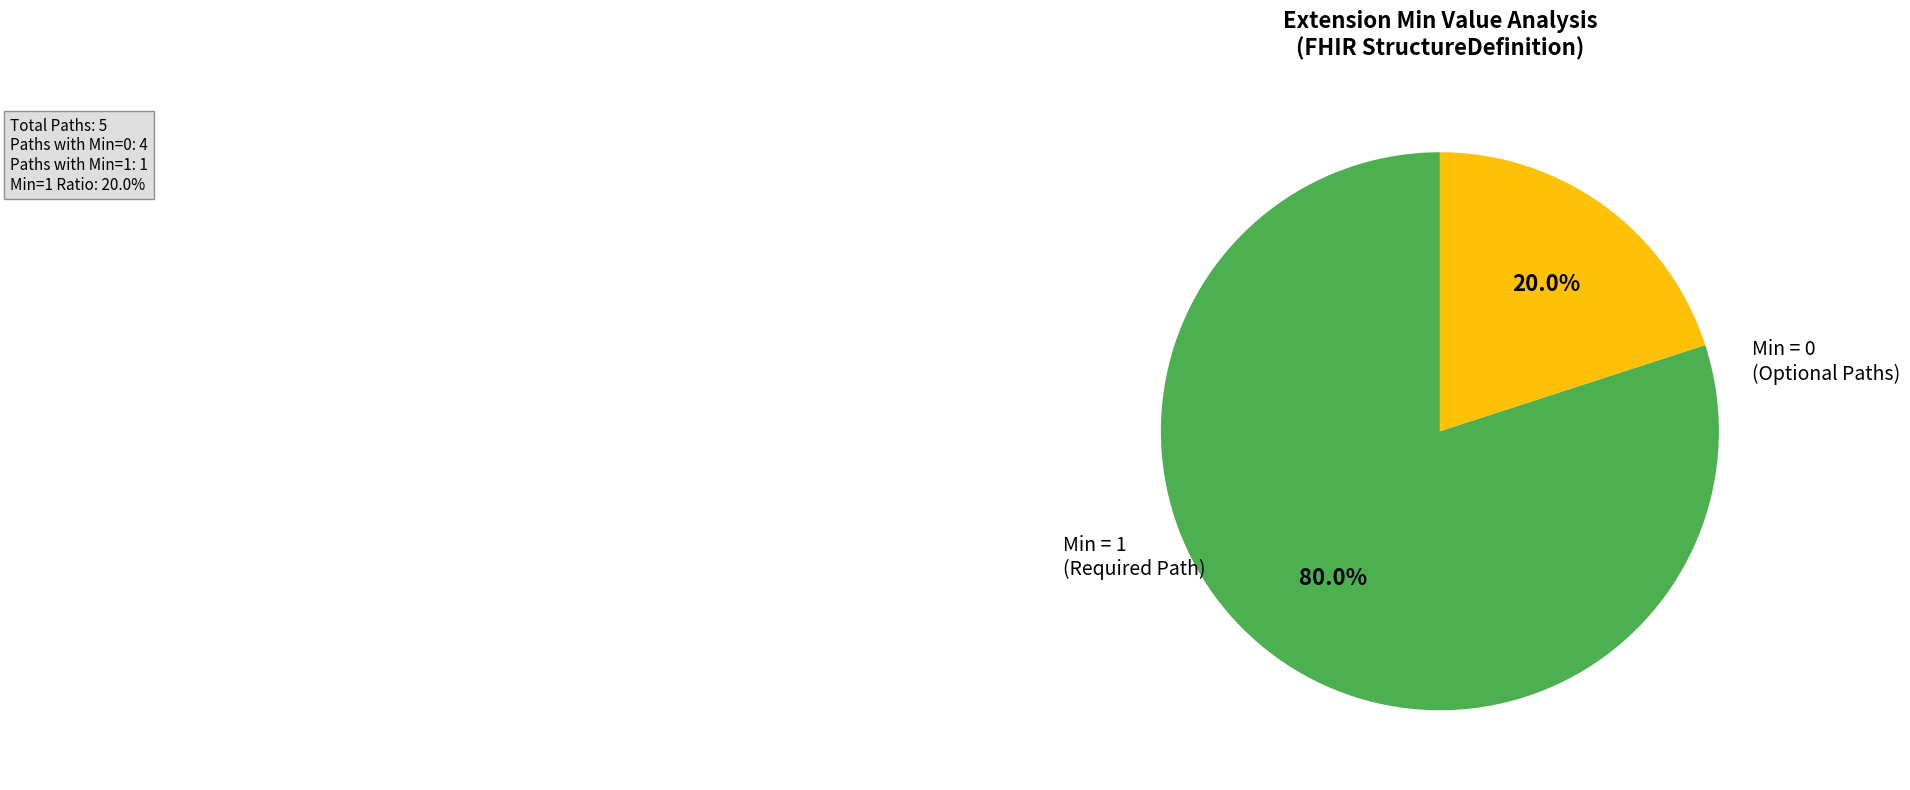

Is there a majority slice in this chart?

Yes